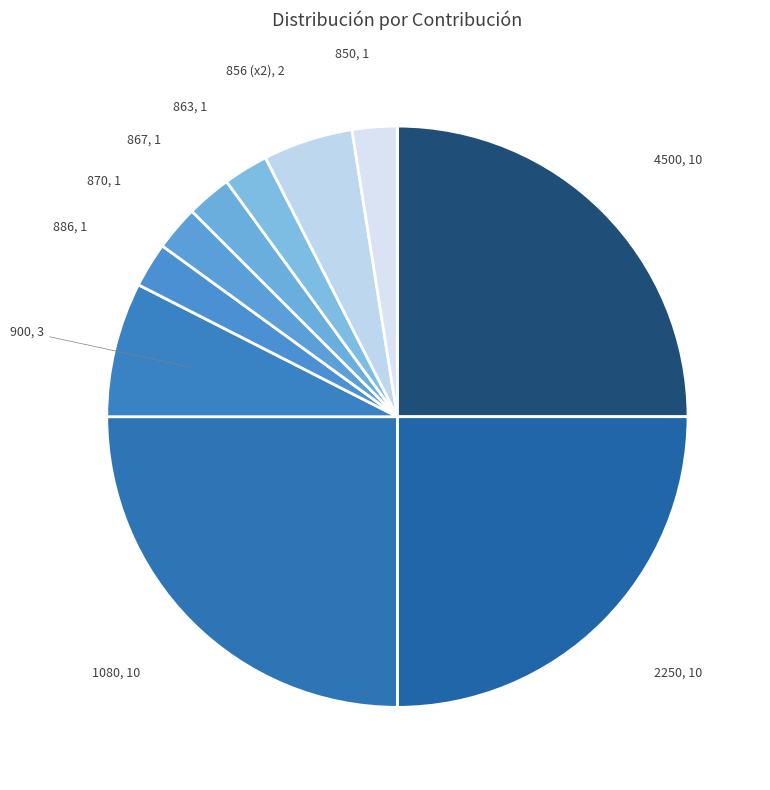

The 4500, 10 slice represents 25% of the pie. True or false?

True